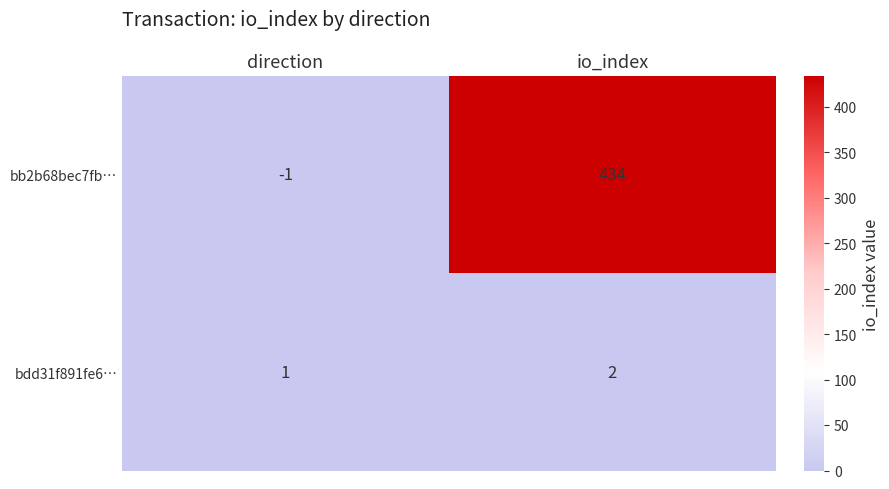

The value of bdd31f891fe6… at direction is 0. True or false?

False